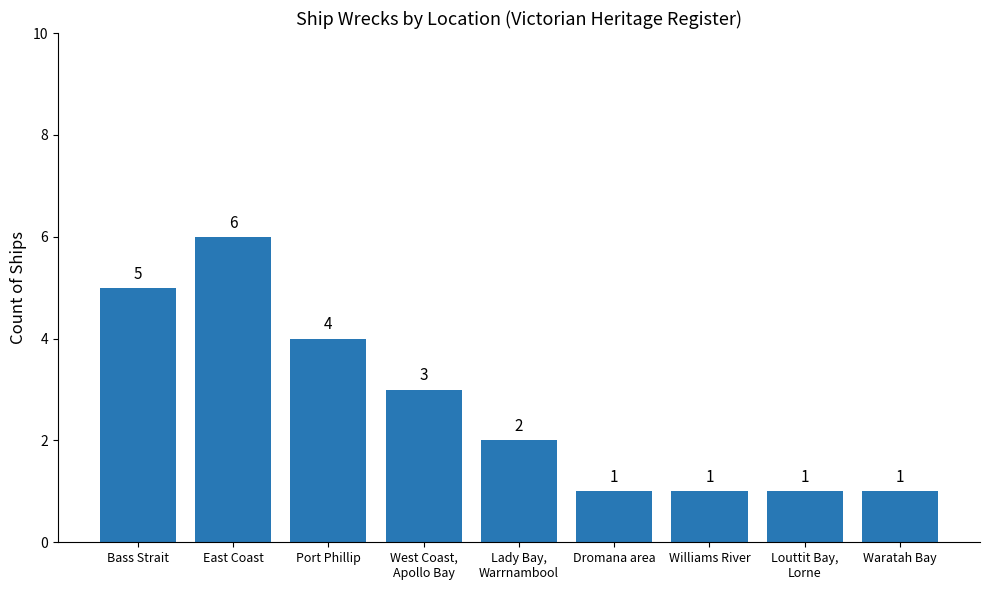

The value at Port Phillip is 6. True or false?

False